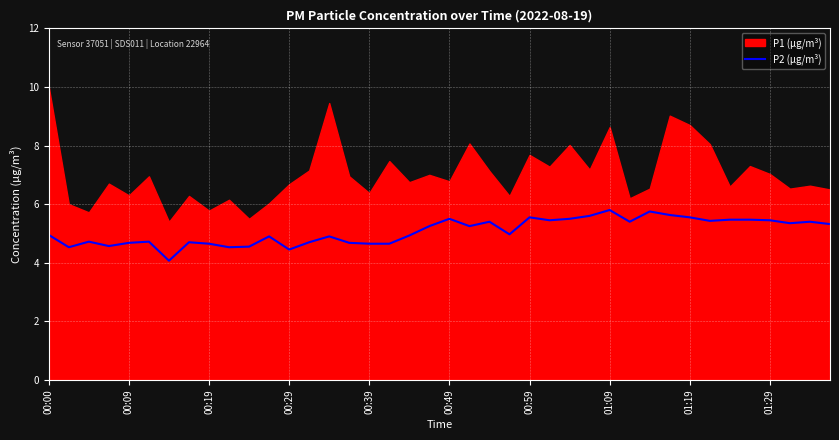

Is it true that P2 (µg/m³) equals 4.7 at 00:39?

True